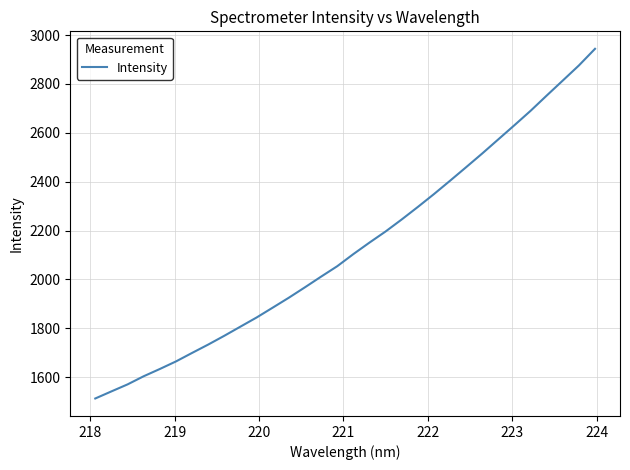

What is the smallest value displayed?

1512.6